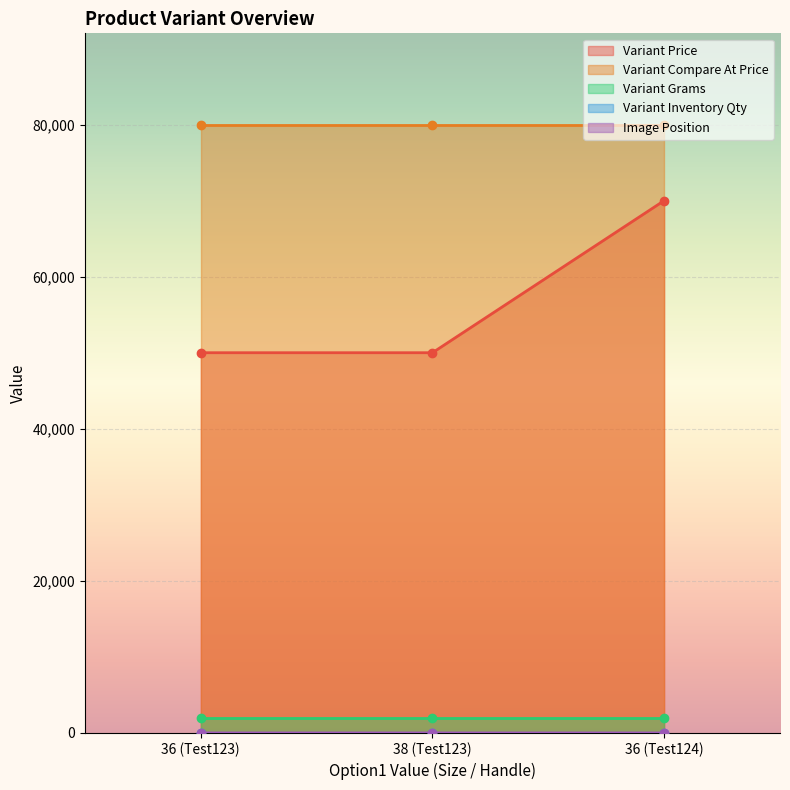

The value of Variant Inventory Qty at 36 (Test123) is 1. True or false?

True